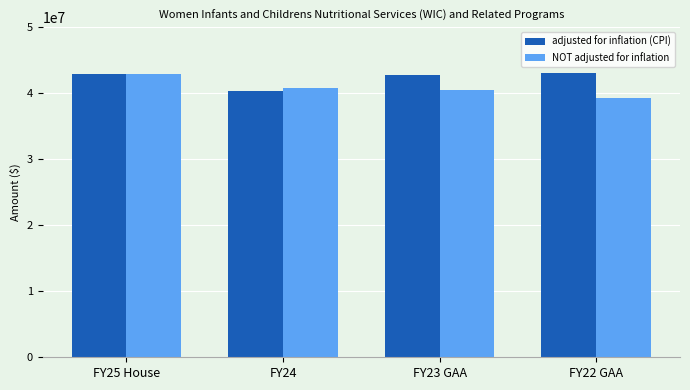

What is the minimum value for NOT adjusted for inflation?

39311761